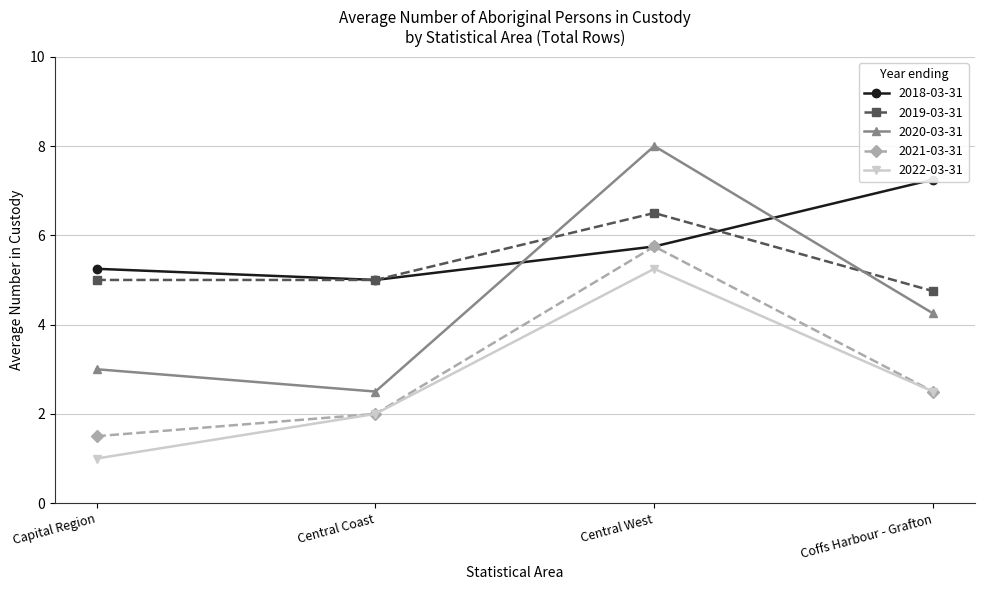

Between Capital Region and Coffs Harbour - Grafton, which series saw the biggest shift?

2018-03-31